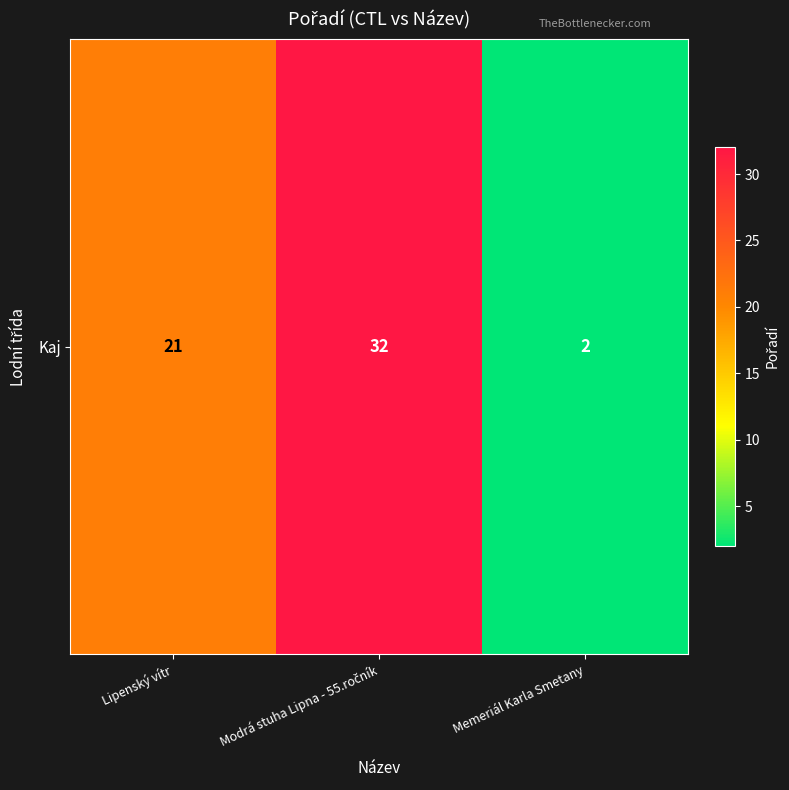

Reading left to right, what are all the values shown in this chart?

21	32	2